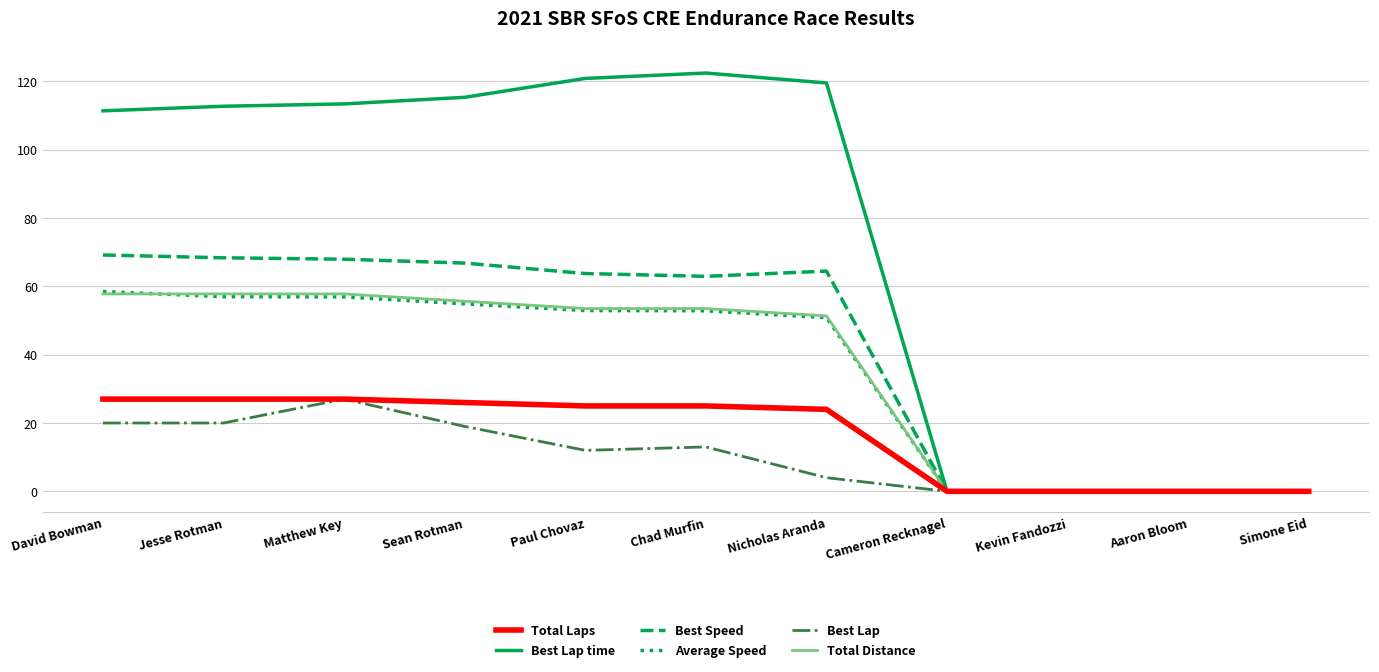

Is this an area chart (filled region under the line)?

No